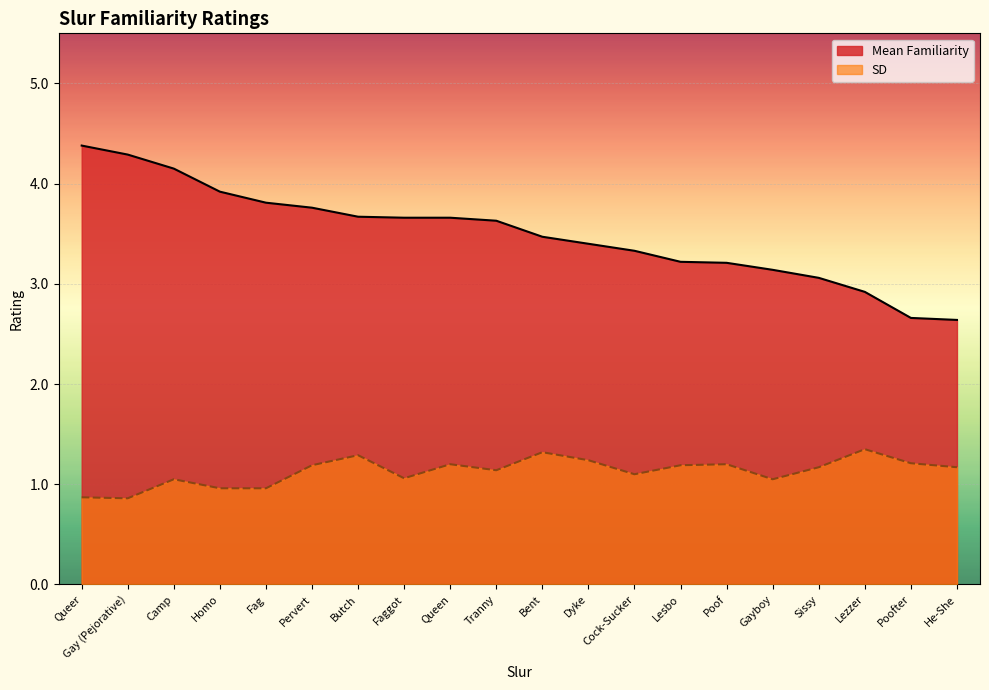

Is it true that SD equals 0.9 at Queer?

True